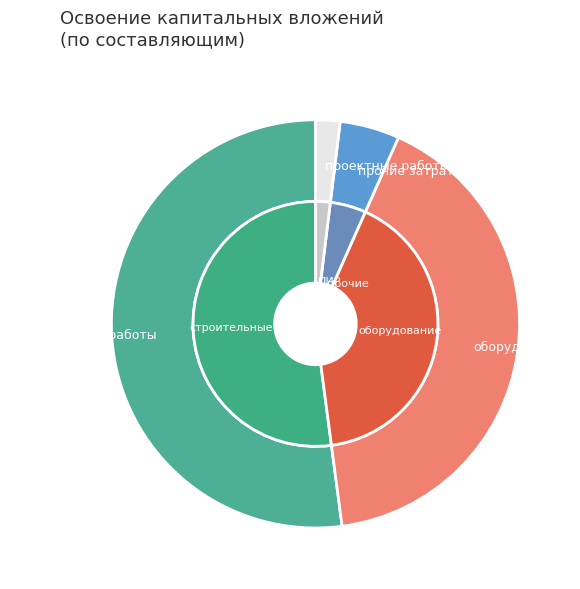

How much of the chart is everything except 1?

58.7%